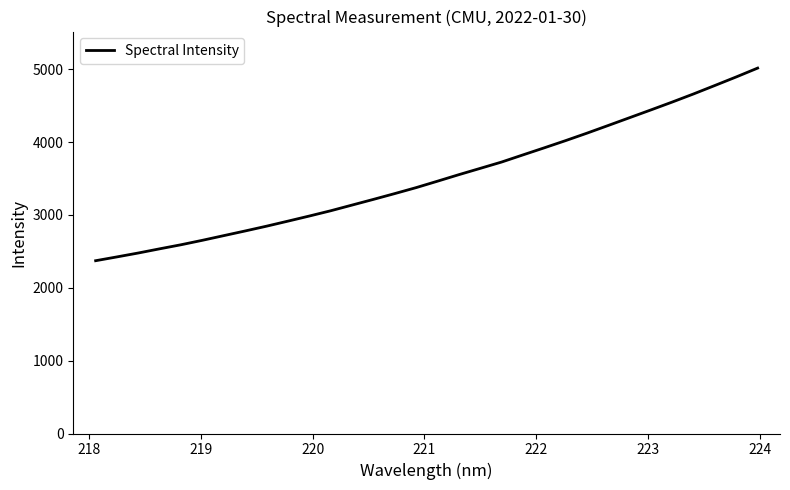

What is the minimum value shown in the chart?

2371.2